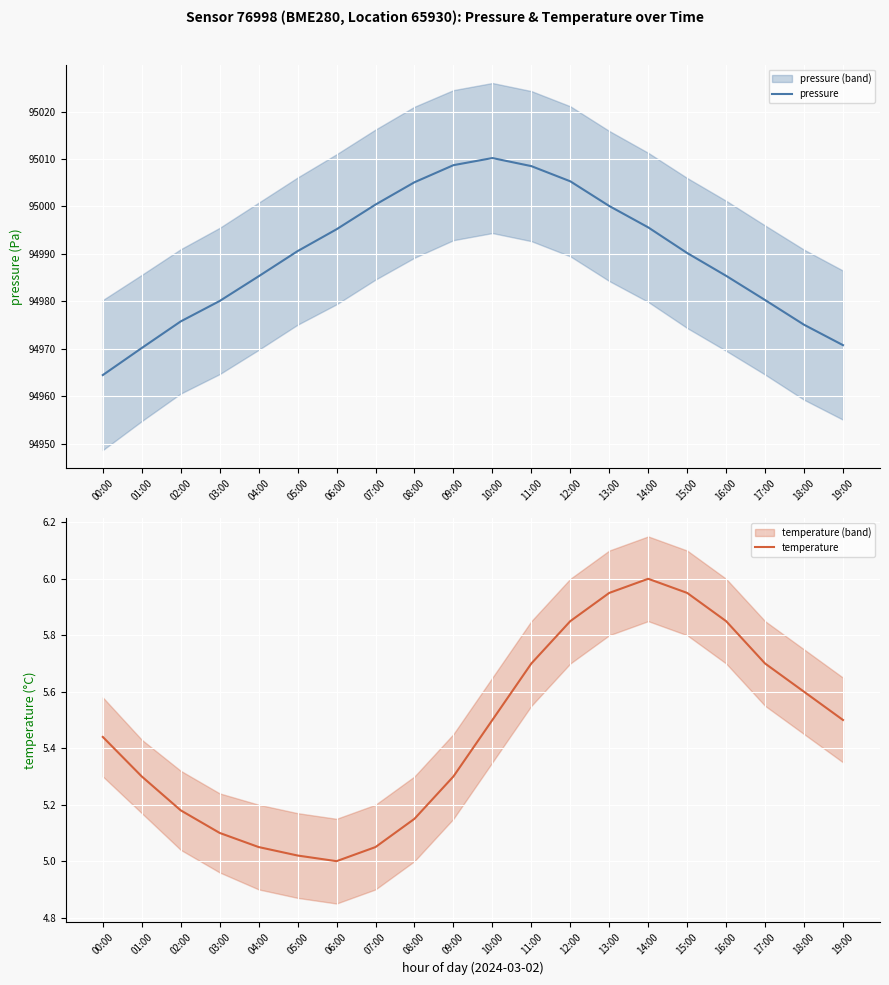

Which series has the largest total across all categories?

pressure